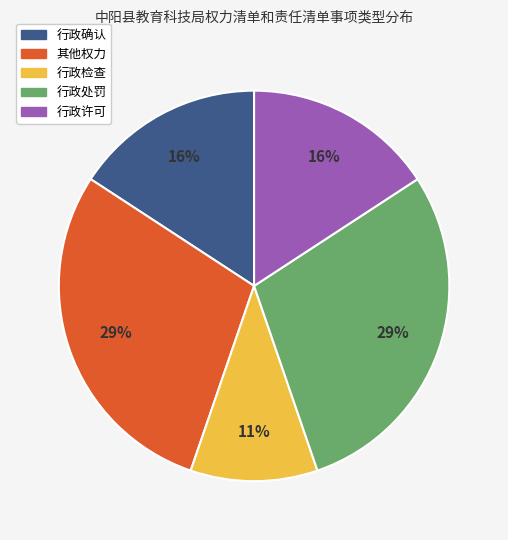

To the nearest percent, what is the average slice percentage?

20%